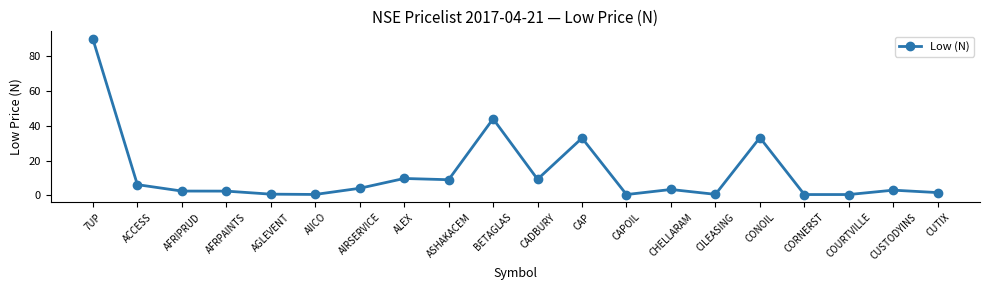

The chart shows a value of 16.3 at ASHAKACEM. True or false?

False